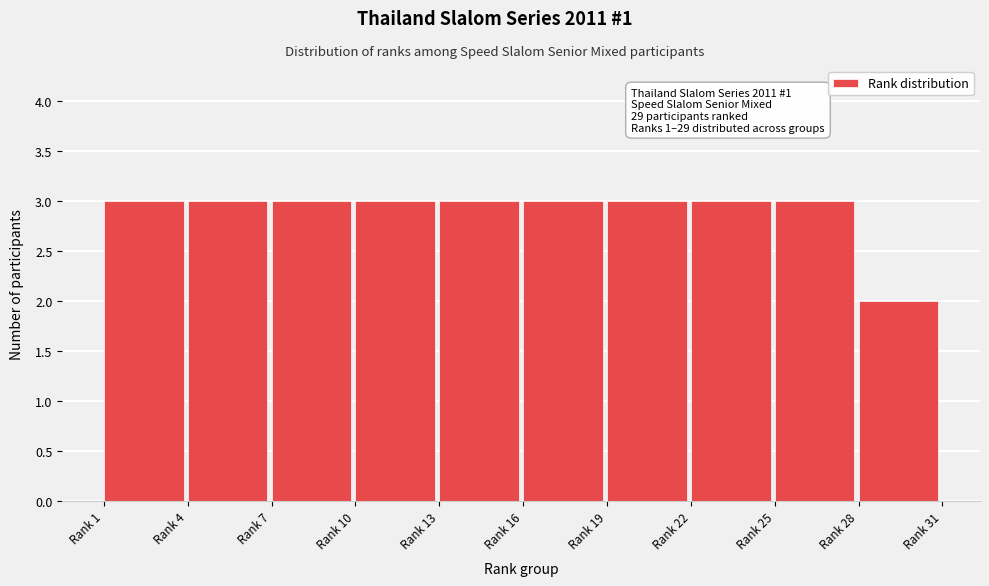

Reading left to right, transcribe all the data shown in this chart.

3	3	3	3	3	3	3	3	3	2